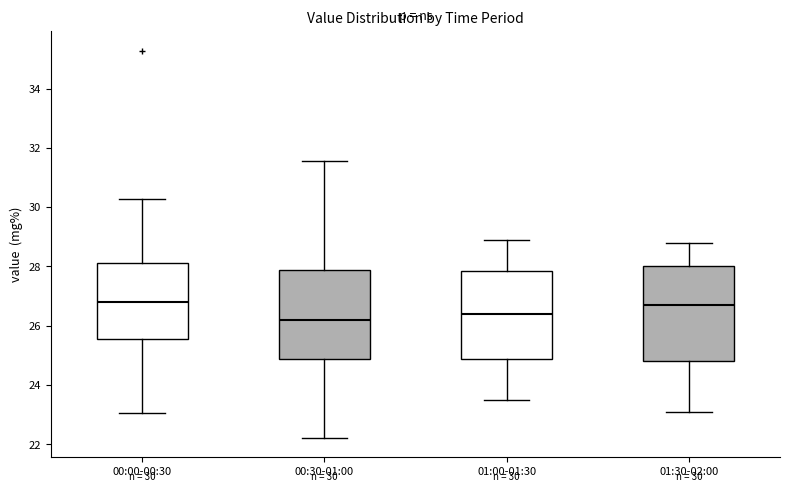

Comparing the boxes themselves (not the whiskers), which one is the tallest?

01:30-02:00